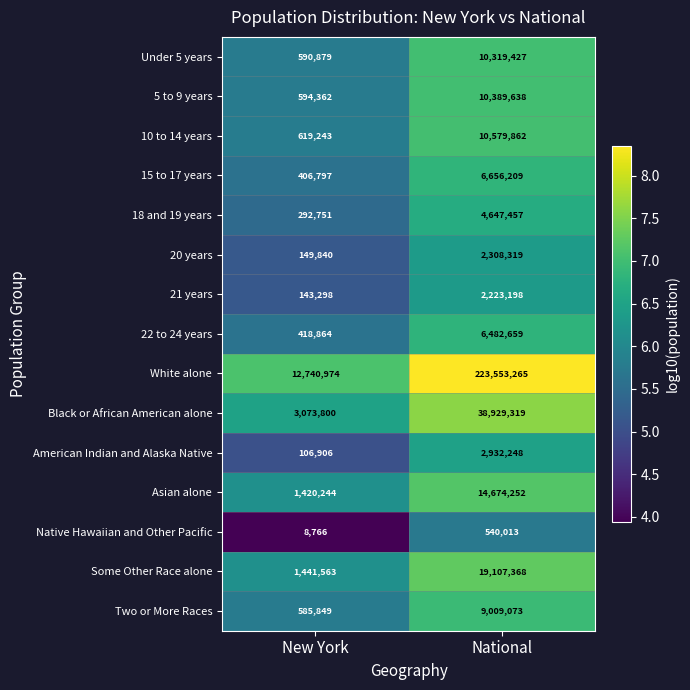

Which series has the largest range (max minus min)?

White alone